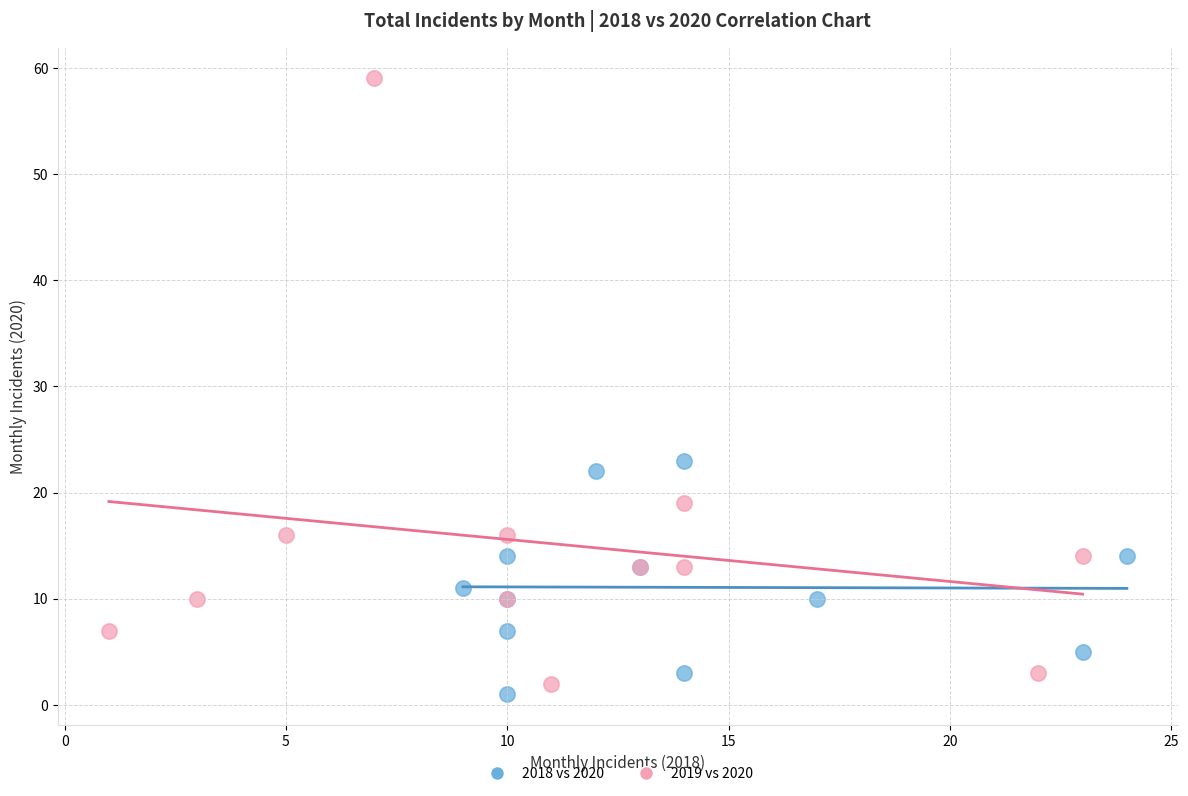

Which series has the widest spread of Y values?

2019 vs 2020